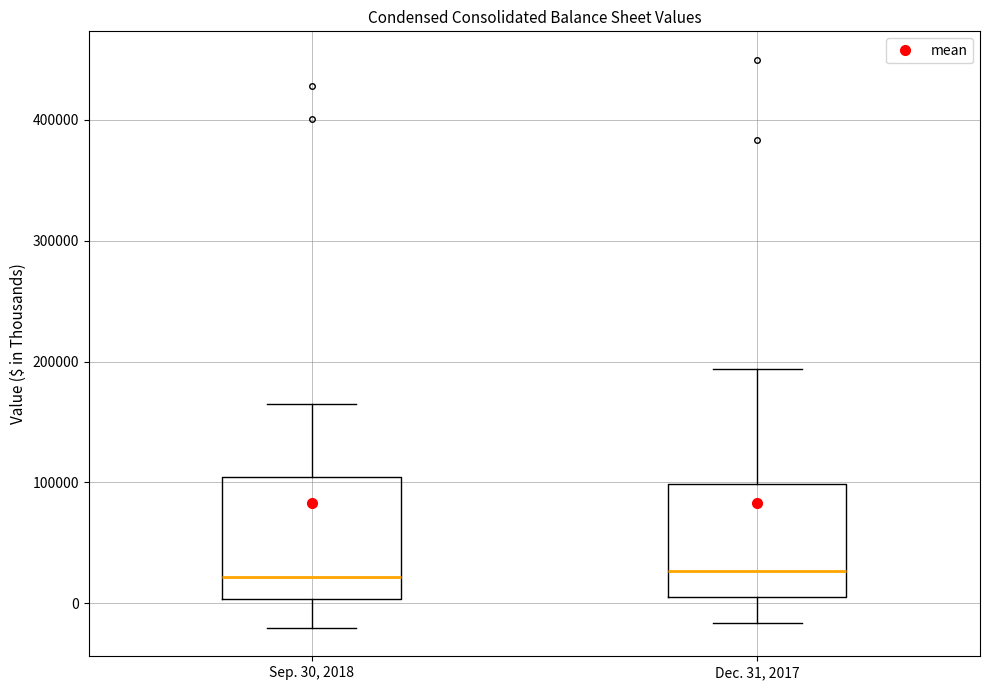

Reading left to right, transcribe this box plot: for each box, give where its median line is, the range the box spans, and where its two whiskers end, as read against the y-axis. The values are not printed on the chart, so give them approximately, as read against the axis.

Sep. 30, 2018: median 20000, box 0 to 100000, whiskers -20000 to 170000
Dec. 31, 2017: median 30000, box 10000 to 100000, whiskers -20000 to 190000